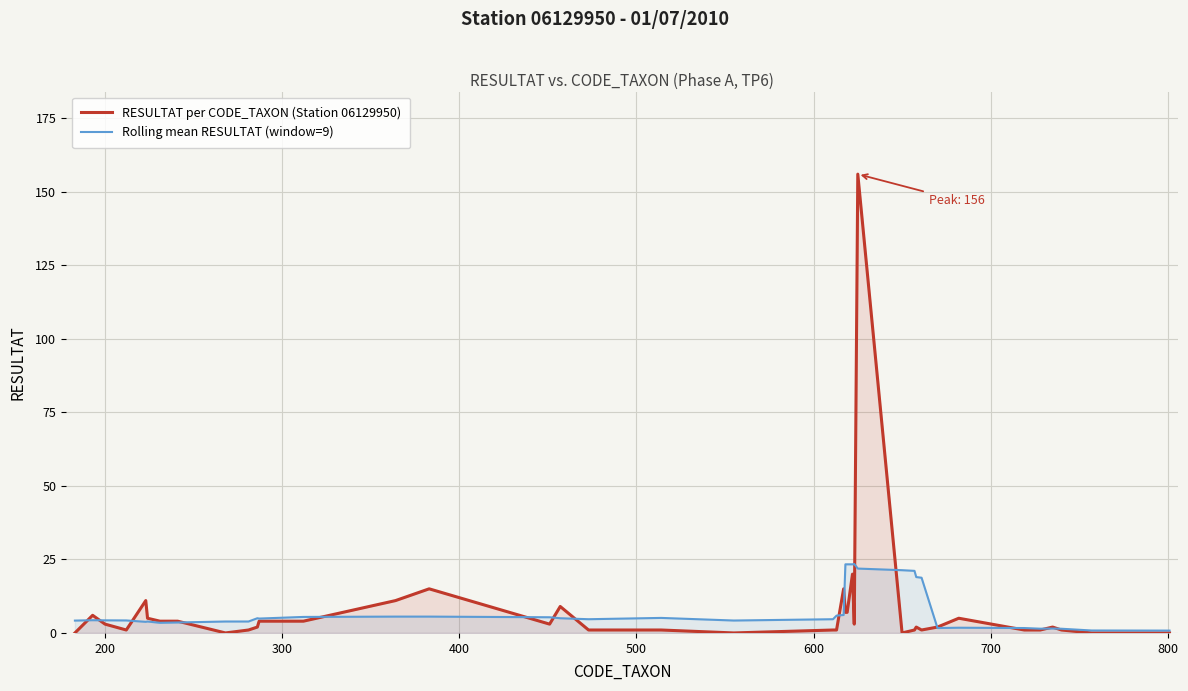

What is the maximum value shown in the chart?

156.0